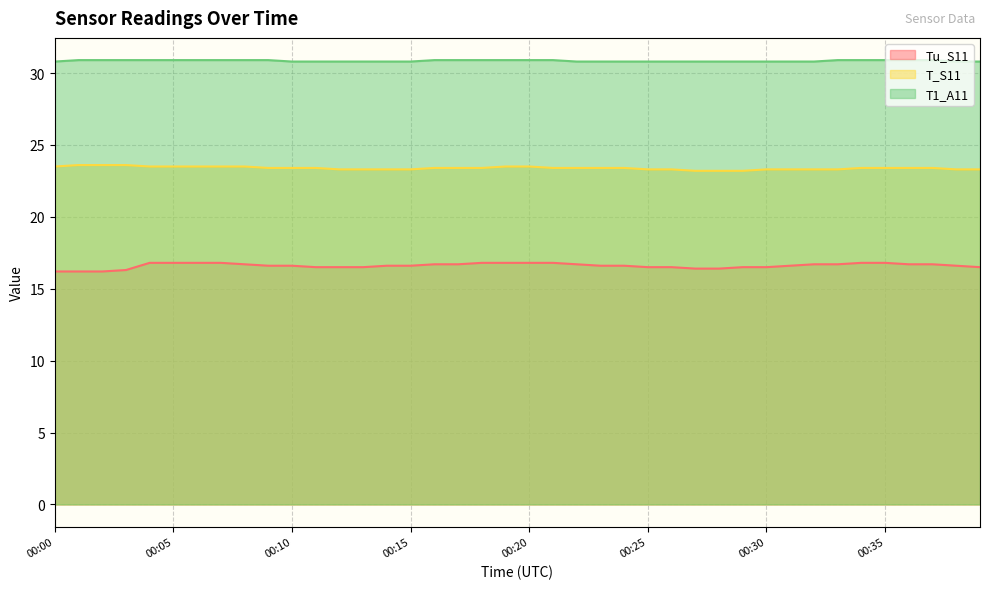

What is the difference between the second highest and minimum values in the T1_A11 series?

0.1